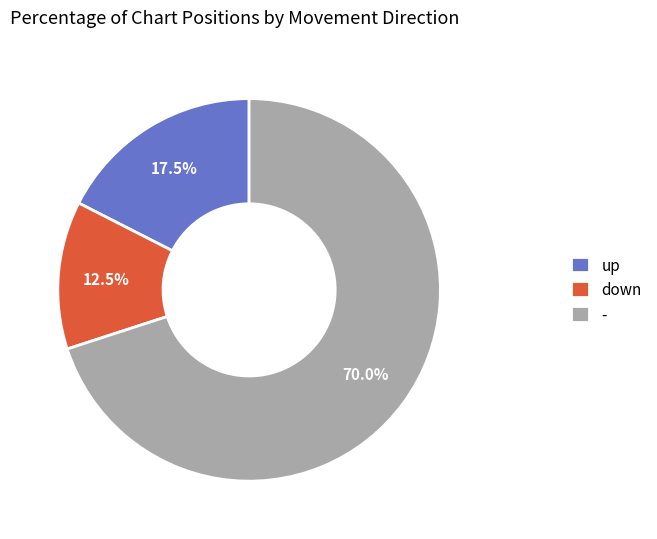

Which has a higher value, - or up?

-